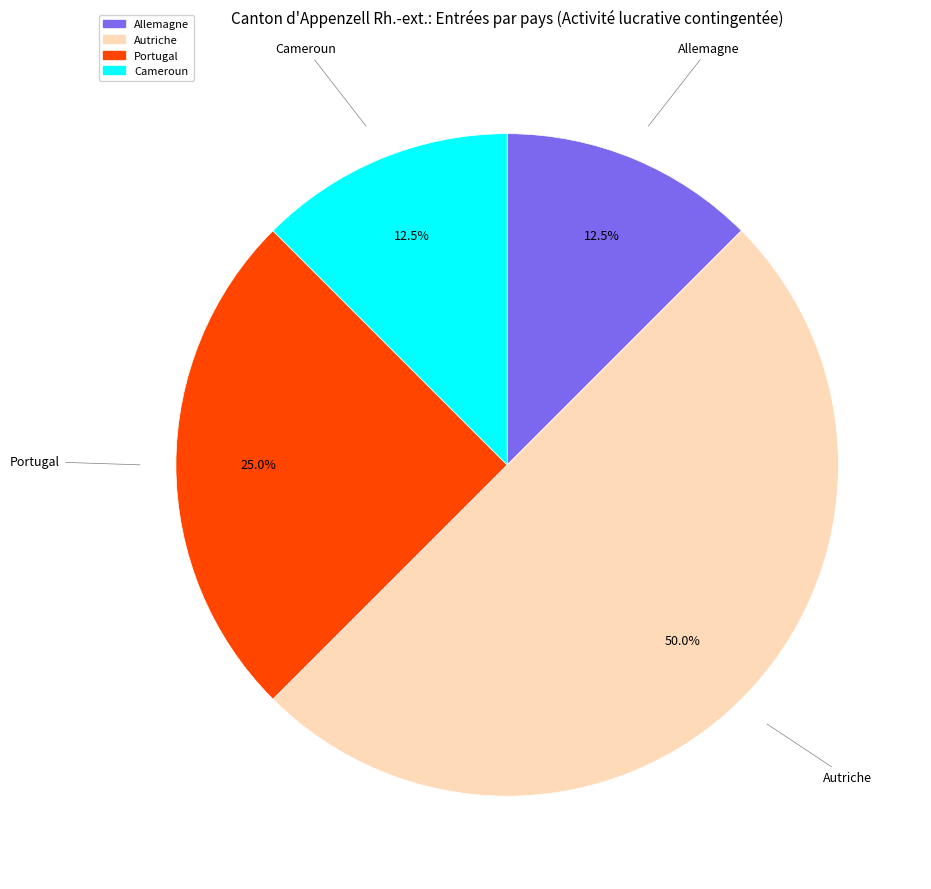

To the nearest percent, what is the average slice percentage?

25%